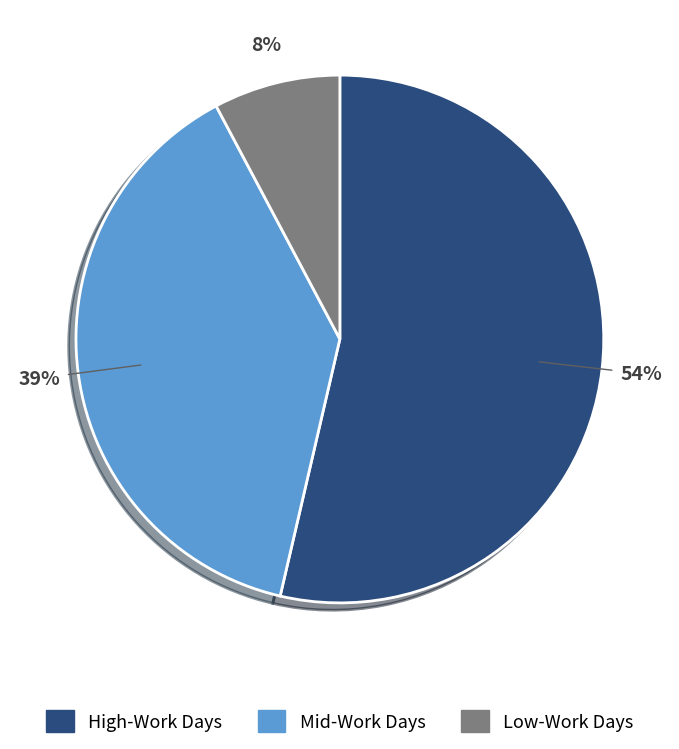

Combined, do Mid-Work Days and Low-Work Days account for over 50%?

No